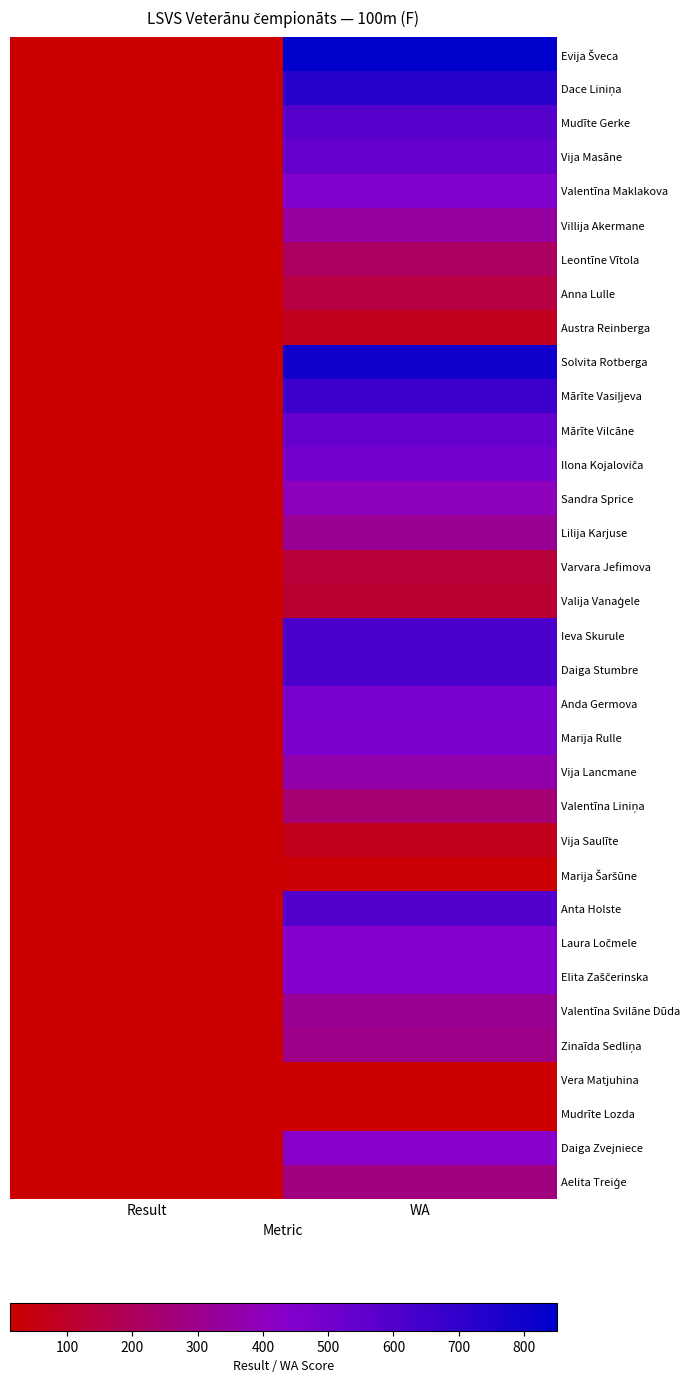

List the series in order of their peak value, lowest first.

Mudrīte Lozda, Vera Matjuhina, Marija Šaršūne, Vija Saulīte, Austra Reinberga, Valija Vanaģele, Varvara Jefimova, Anna Lulle, Leontīne Vītola, Valentīna Liniņa, Aelita Treiģe, Zinaīda Sedliņa, Lilija Karjuse, Valentīna Svilāne Dūda, Villija Akermane, Vija Lancmane, Sandra Sprice, Daiga Zvejniece, Laura Ločmele, Elita Zaščerinska, Valentīna Maklakova, Marija Rulle, Anda Germova, Ilona Kojaloviča, Vija Masāne, Mārīte Vilcāne, Mudīte Gerke, Anta Holste, Ieva Skurule, Daiga Stumbre, Mārīte Vasiļjeva, Dace Liniņa, Solvita Rotberga, Evija Šveca